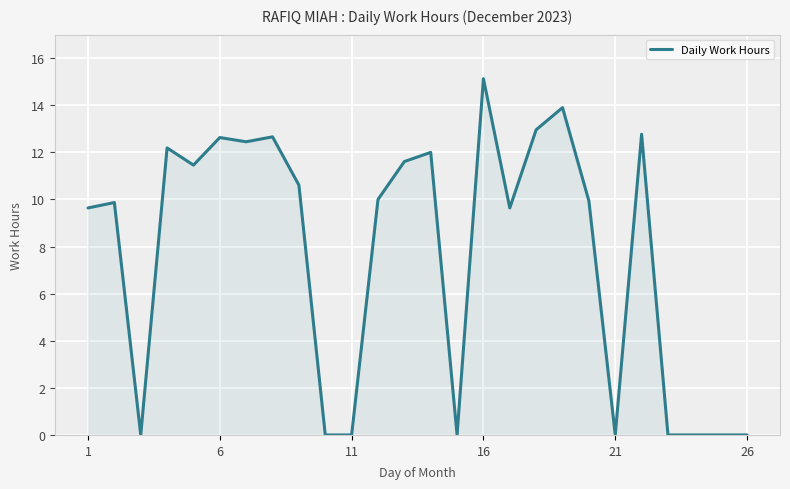

What is the difference between the maximum and minimum values?

15.1